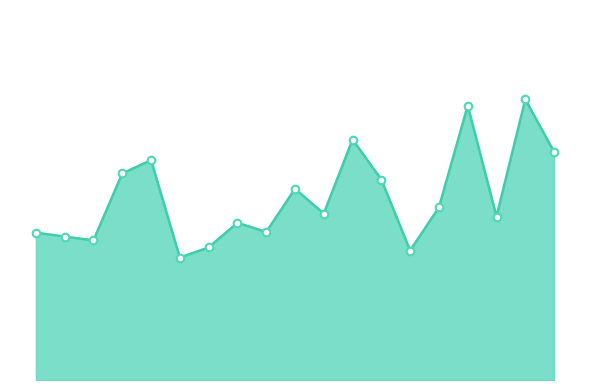

Does the chart have visible grid lines?

No